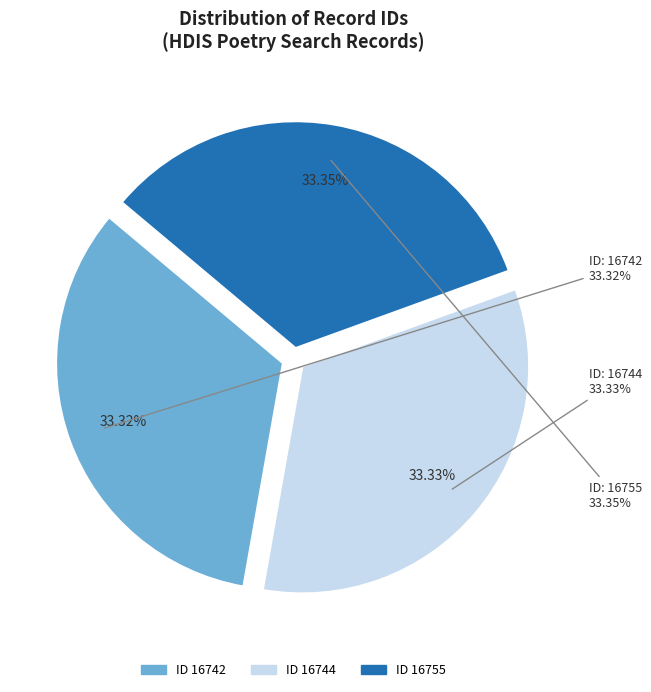

Is 16744 the majority of the pie?

No